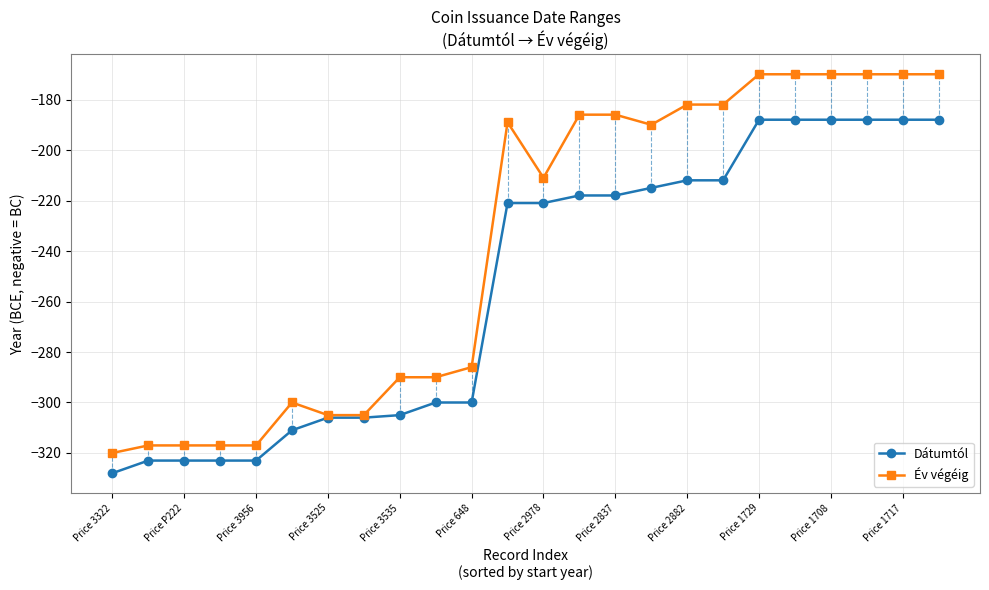

What is the highest value of the Év végéig series?

-170